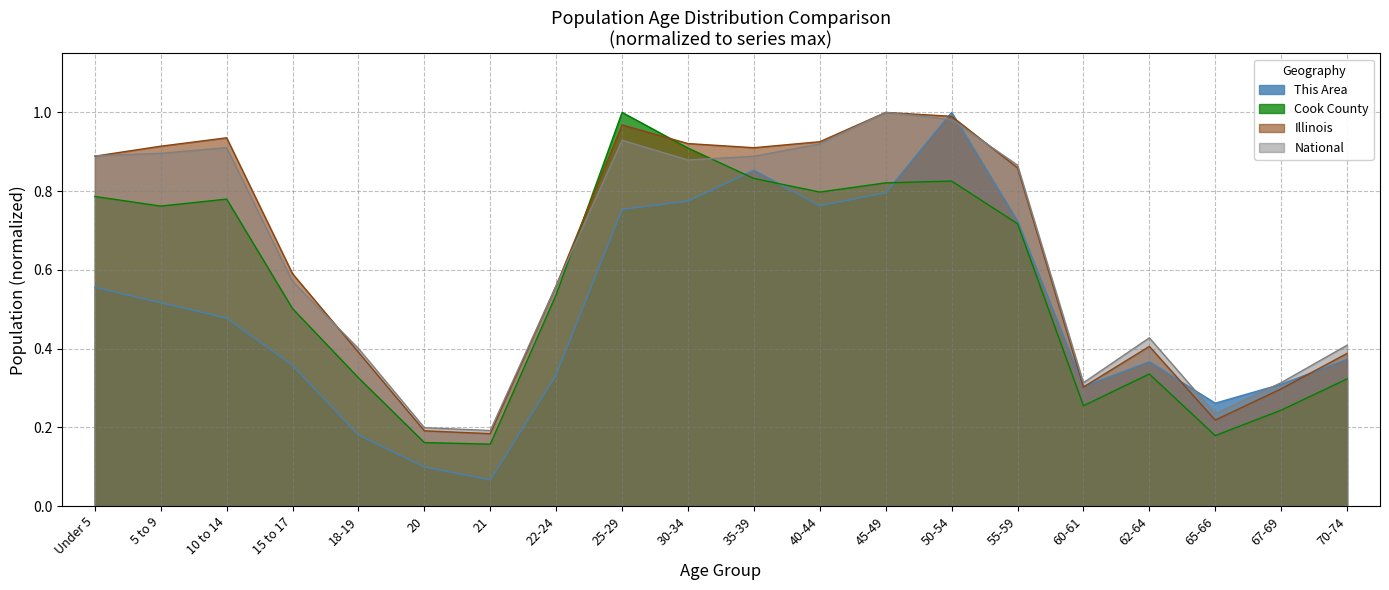

Between 62-64 and 65-66, which series saw the biggest shift?

National